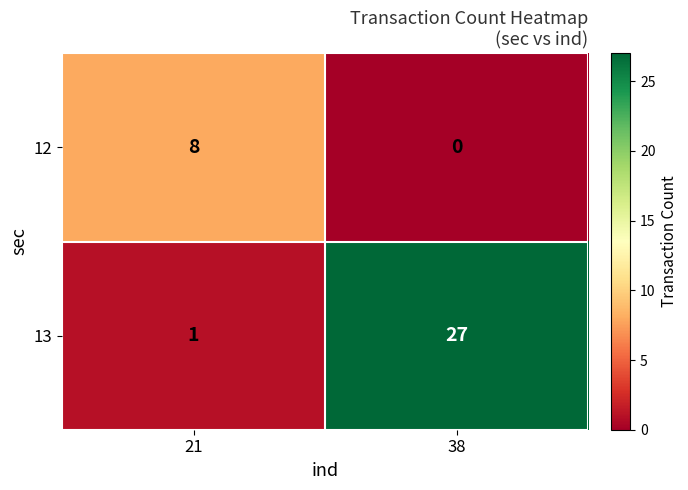

Where is 13 nearest to the value 14?

21